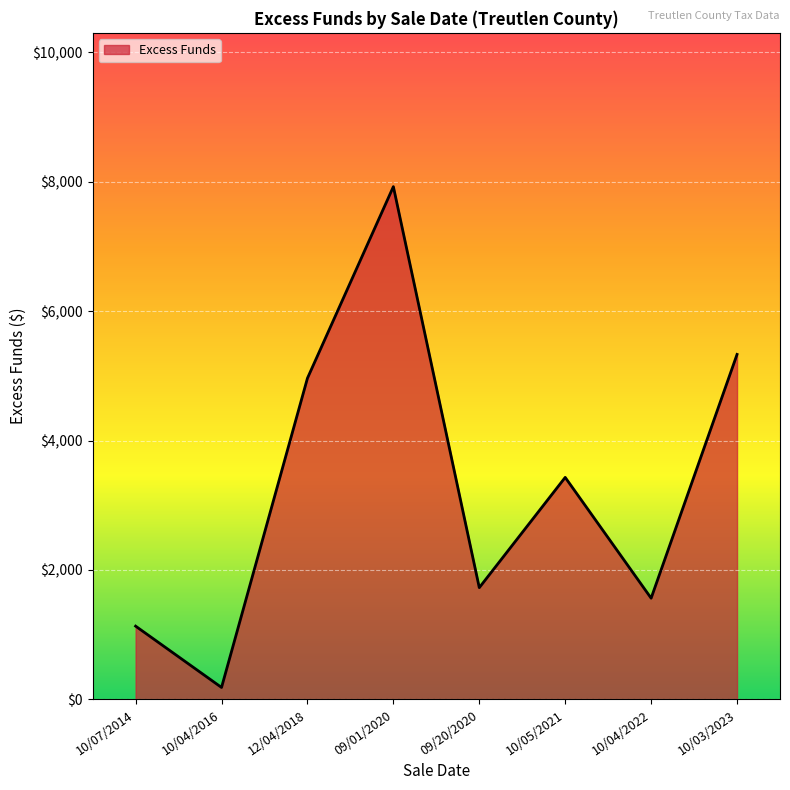

Reading left to right, what are all the values shown in this chart?

10/07/2014=1131.6	10/04/2016=184.0	12/04/2018=4963.3	09/01/2020=7923.7	09/20/2020=1726.4	10/05/2021=3430.6	10/04/2022=1563.5	10/03/2023=5330.8